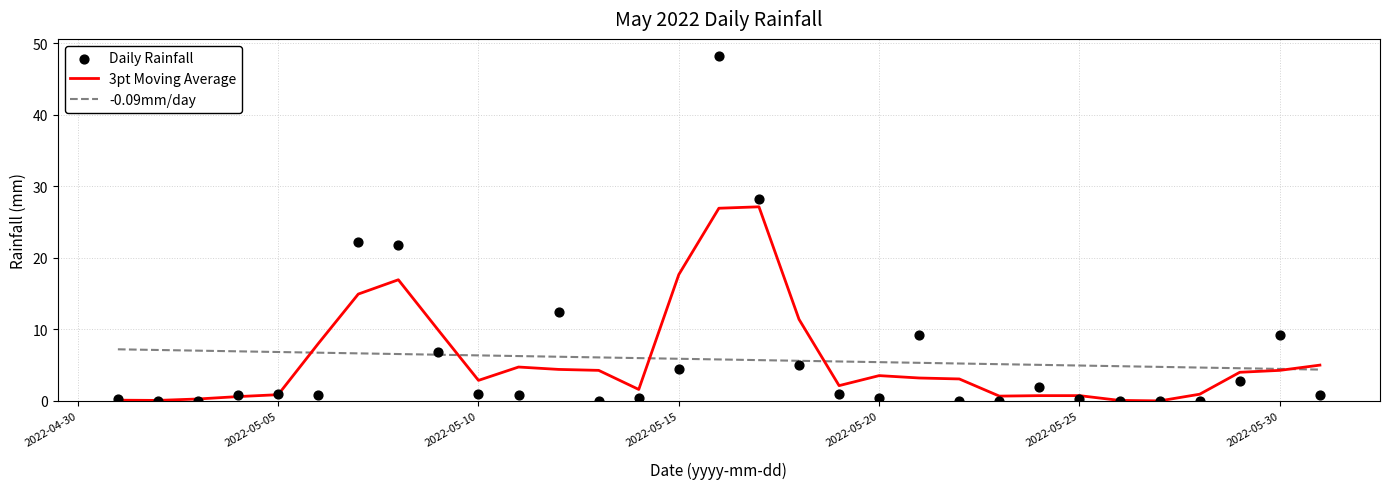

Which series contains the highest Y value?

Daily Rainfall